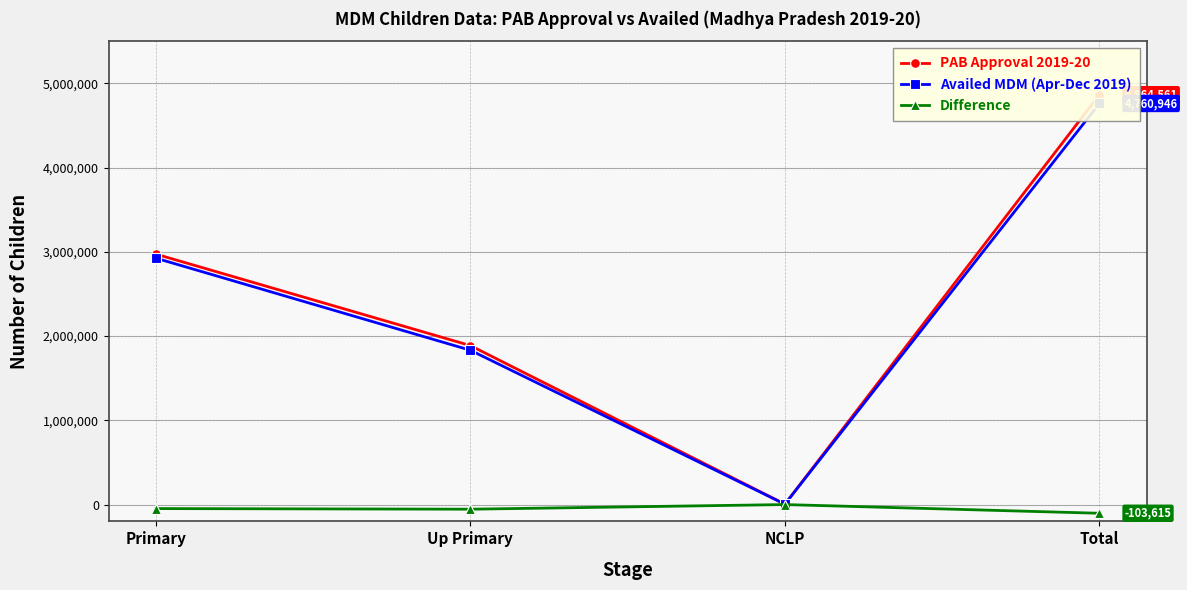

True or false: Availed MDM (Apr-Dec 2019) has more than 2 interior local peaks.

False